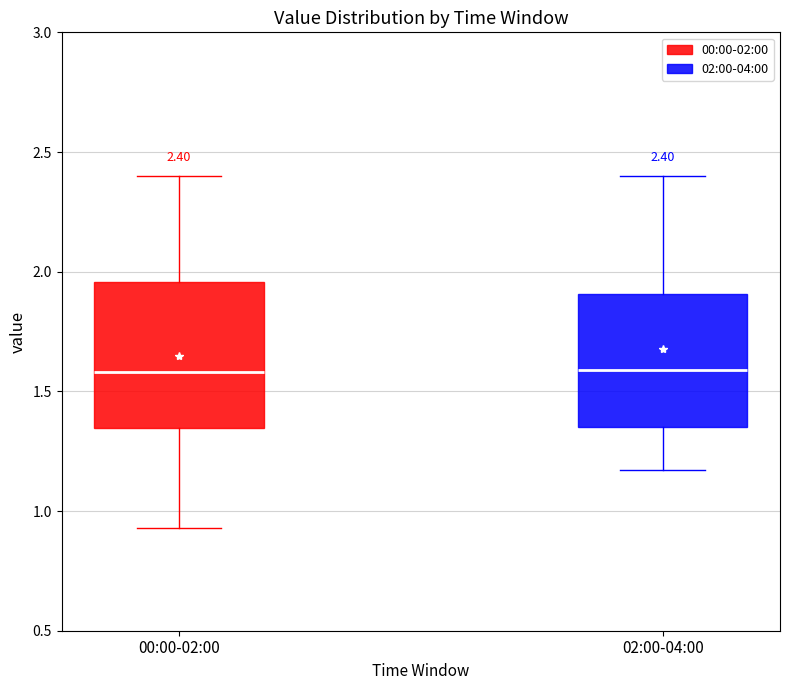

Comparing the boxes themselves (not the whiskers), which one is the tallest?

00:00-02:00